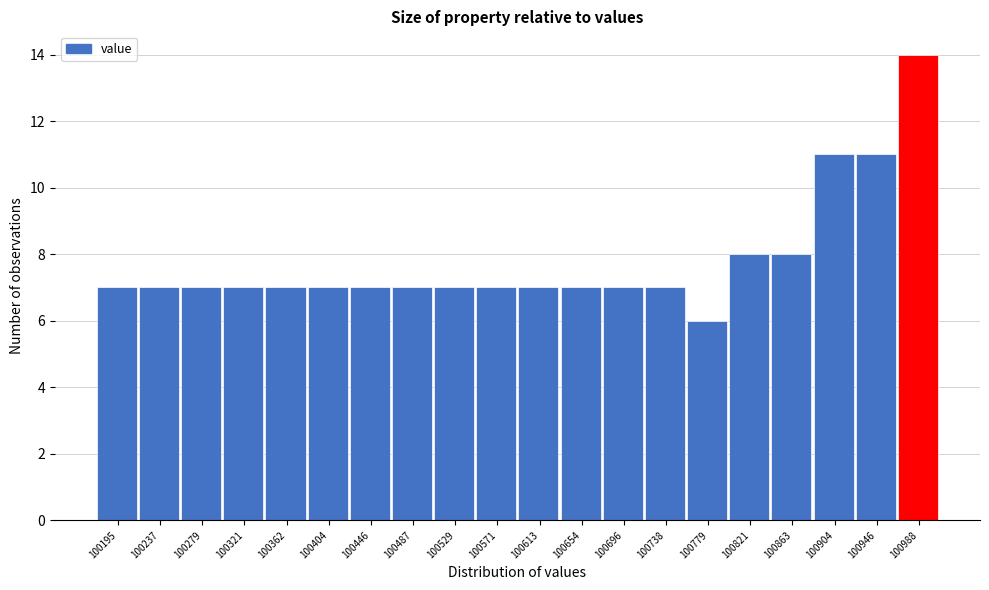

Reading left to right, list every bar in this chart as the range it spans on the x-axis followed by its height. Neither the bar edges nor the heights are printed on the chart, so give them approximately, as read against the axes.

100175 to 100215: 7
100215 to 100260: 7
100260 to 100300: 7
100300 to 100340: 7
100340 to 100385: 7
100385 to 100425: 7
100425 to 100465: 7
100465 to 100510: 7
100510 to 100550: 7
100550 to 100590: 7
100590 to 100635: 7
100635 to 100675: 7
100675 to 100715: 7
100715 to 100760: 7
100760 to 100800: 6
100800 to 100840: 8
100840 to 100885: 8
100885 to 100925: 11
100925 to 100965: 11
100965 to 101010: 14